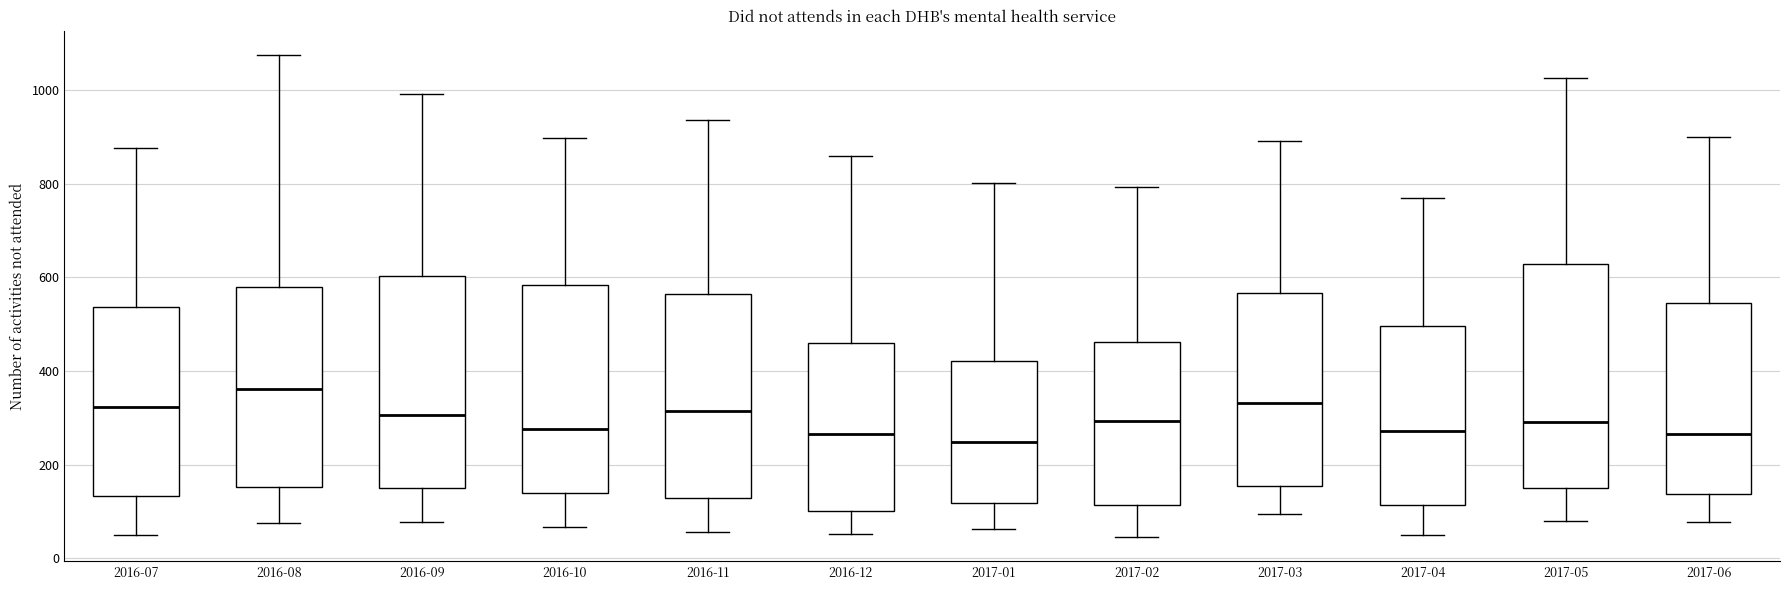

Reading left to right, read every box against the y-axis: the position of its median line, the range the box covers, and the ends of its whiskers. The values are not printed on the chart, so give them approximately, as read against the axis.

2016-07: median 320, box 140 to 540, whiskers 40 to 880
2016-08: median 360, box 160 to 580, whiskers 80 to 1080
2016-09: median 300, box 160 to 600, whiskers 80 to 1000
2016-10: median 280, box 140 to 580, whiskers 60 to 900
2016-11: median 320, box 120 to 560, whiskers 60 to 940
2016-12: median 260, box 100 to 460, whiskers 60 to 860
2017-01: median 240, box 120 to 420, whiskers 60 to 800
2017-02: median 300, box 120 to 460, whiskers 40 to 800
2017-03: median 340, box 160 to 560, whiskers 100 to 900
2017-04: median 280, box 120 to 500, whiskers 60 to 780
2017-05: median 300, box 160 to 620, whiskers 80 to 1020
2017-06: median 260, box 140 to 540, whiskers 80 to 900